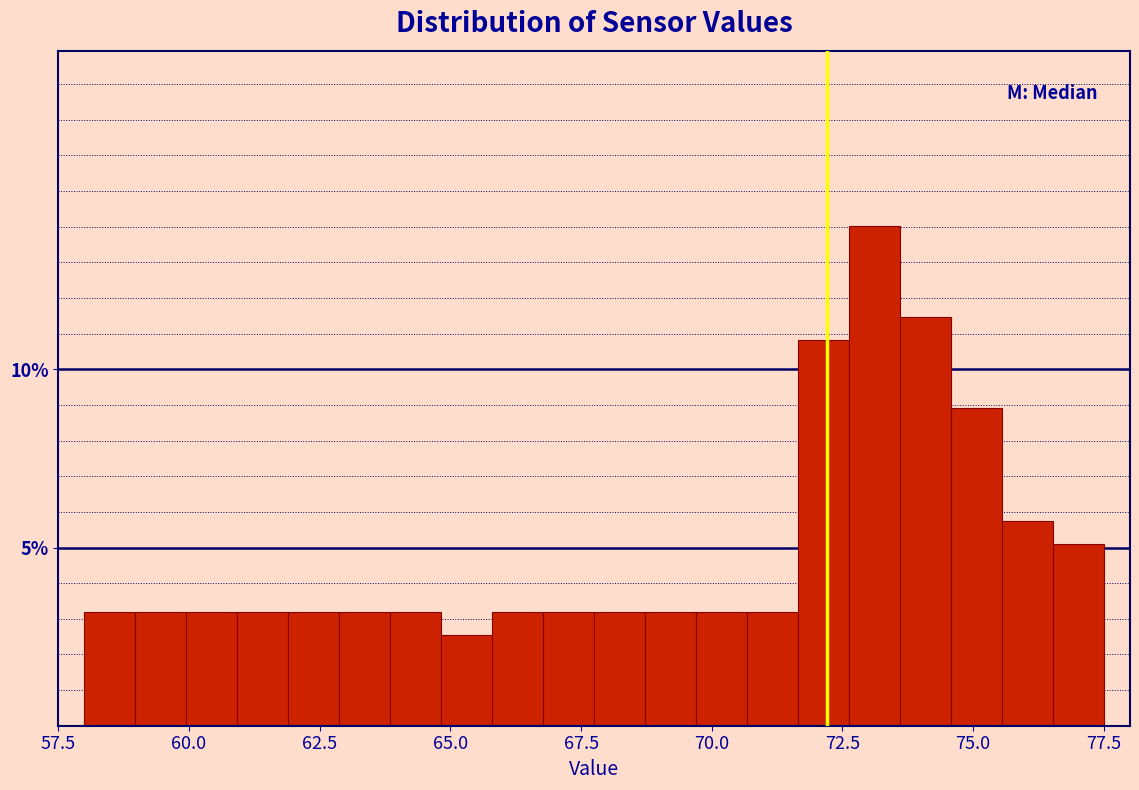

Read against the x-axis, roughly where is the centre of the tallest bar?

73.0